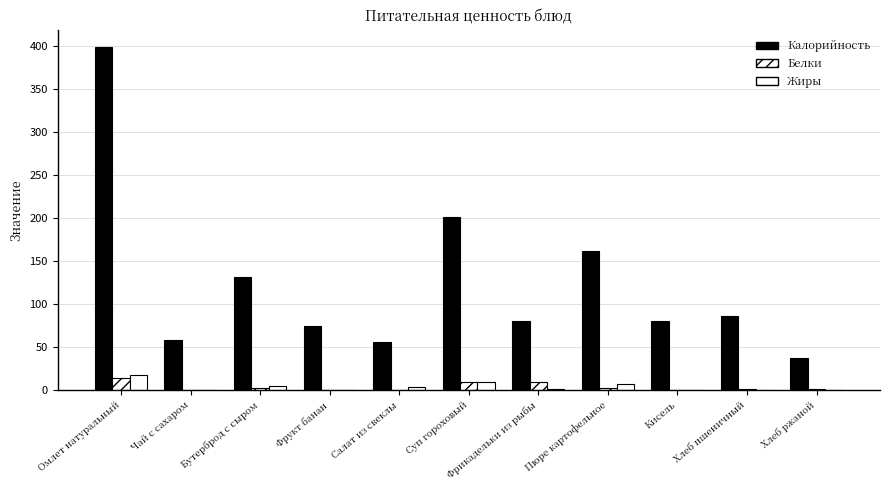

How many data points does each series have?

11